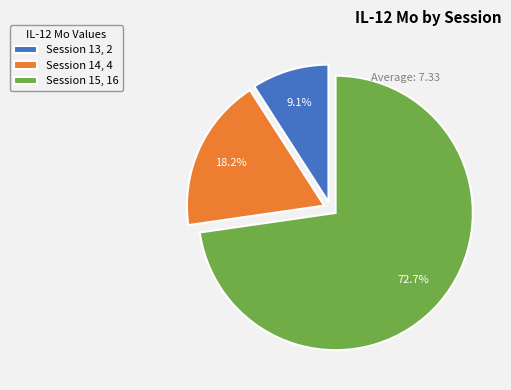

Is Session 14 the majority of the pie?

No